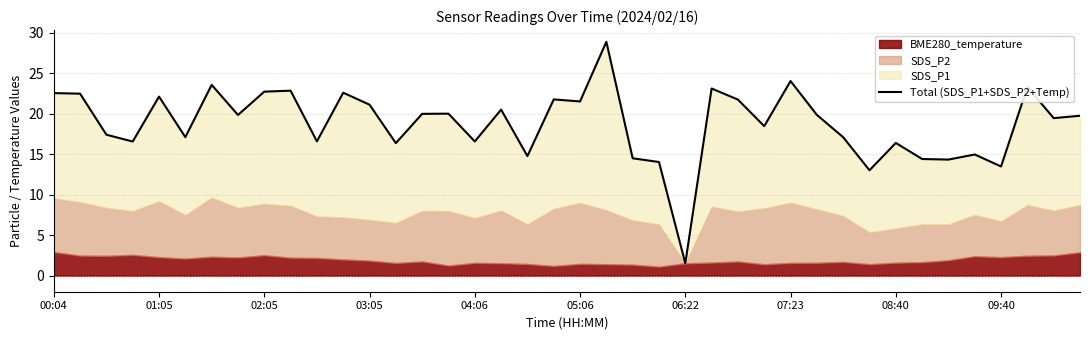

The value at 18 is 14.8. True or false?

True